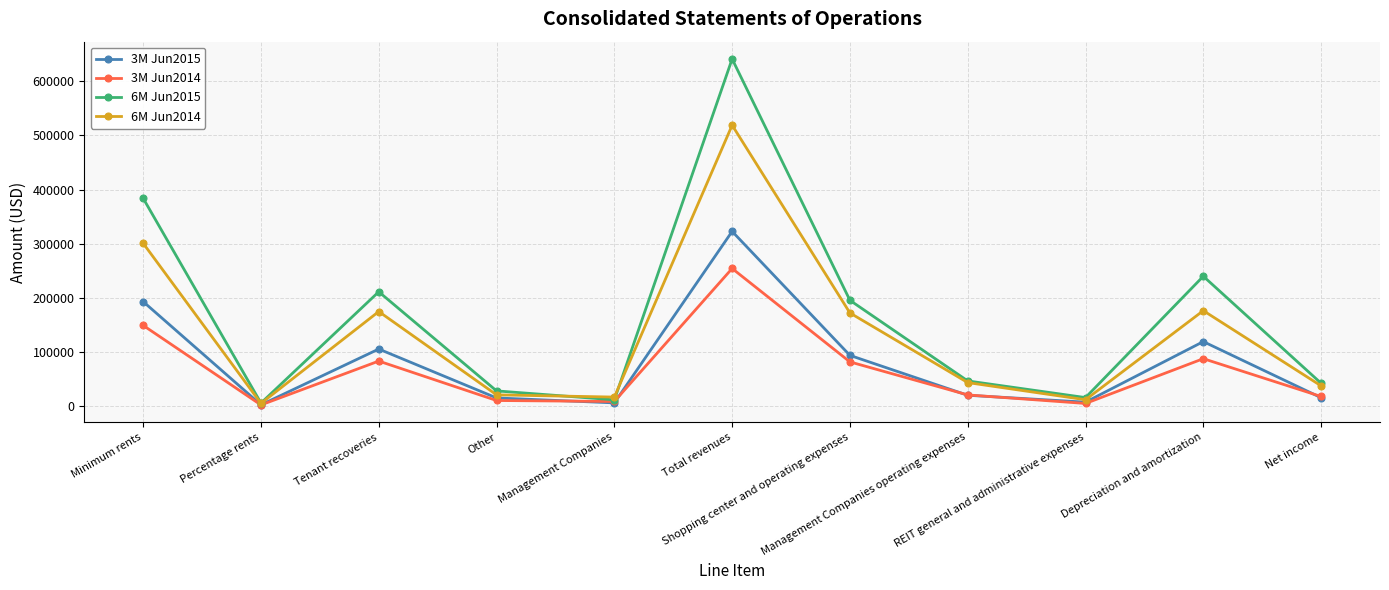

List the series in order of their peak value, highest first.

6M Jun2015, 6M Jun2014, 3M Jun2015, 3M Jun2014